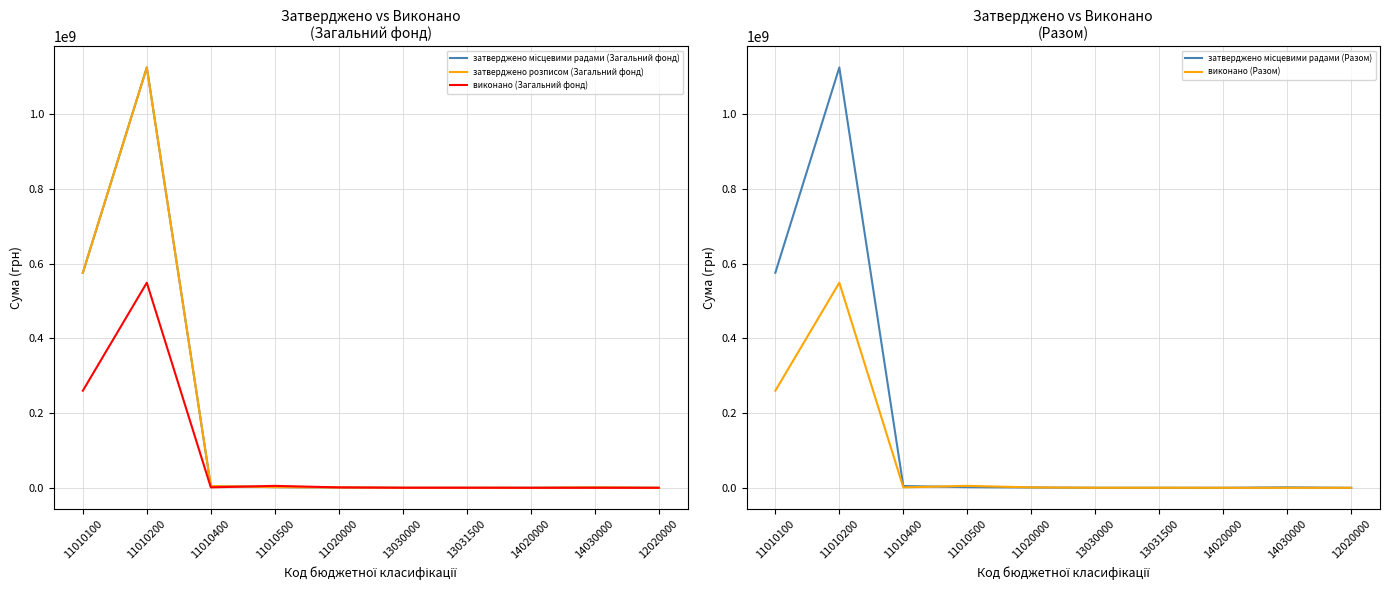

In затверджено місцевими радами (Загальний фонд), how many points are higher than both neighbors (excluding endpoints)?

2